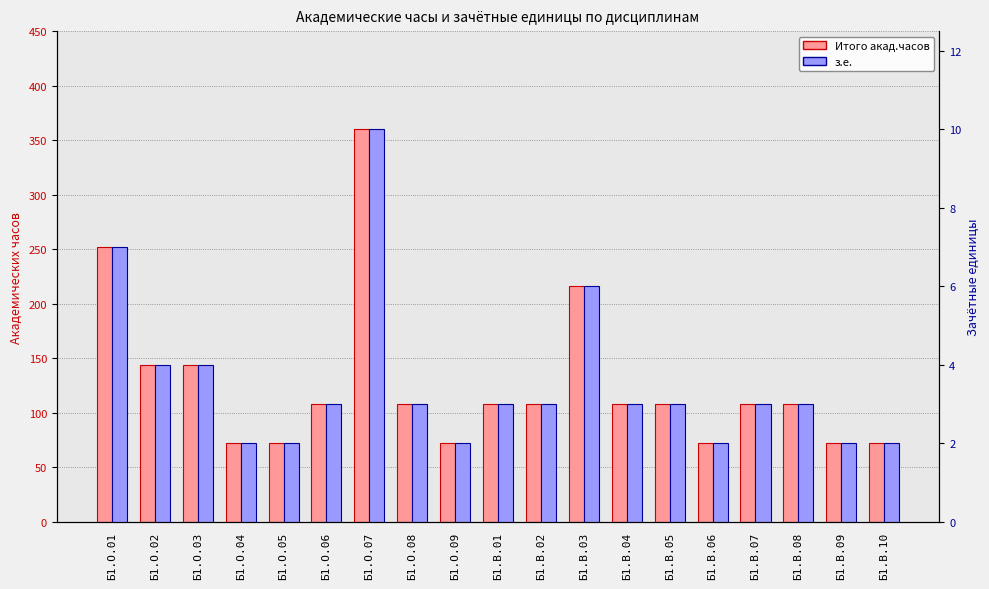

At which category is the sum across all series the highest?

Б1.О.07